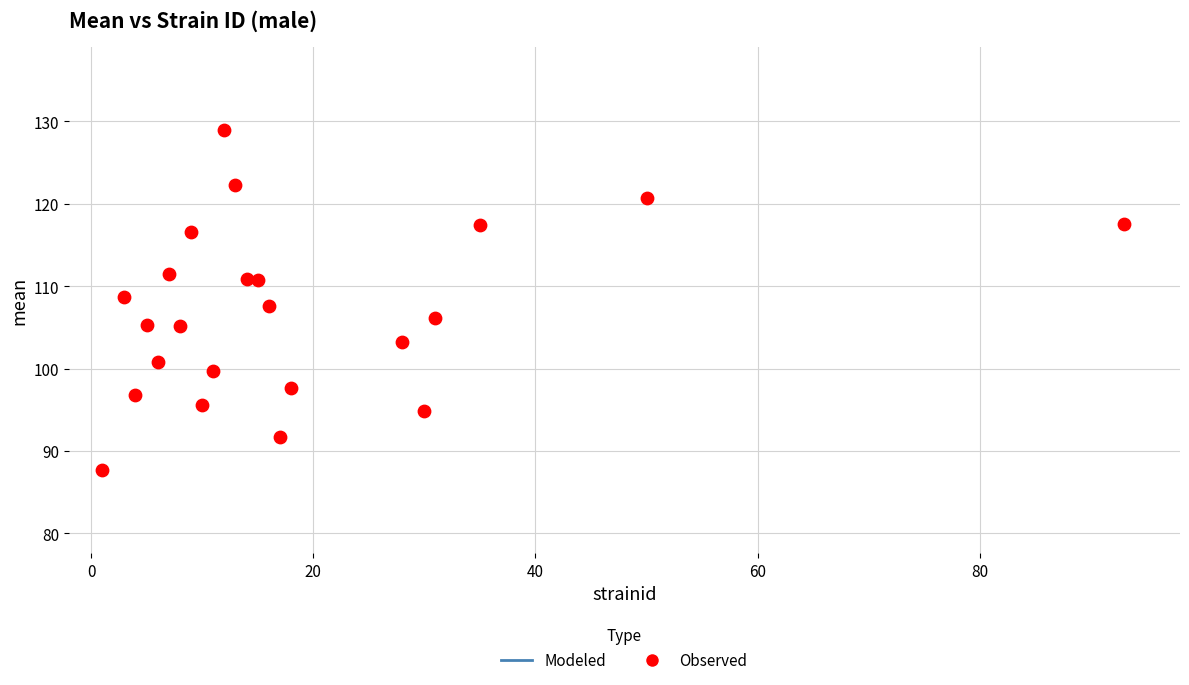

What is the range of Y values (max minus min)?

41.4